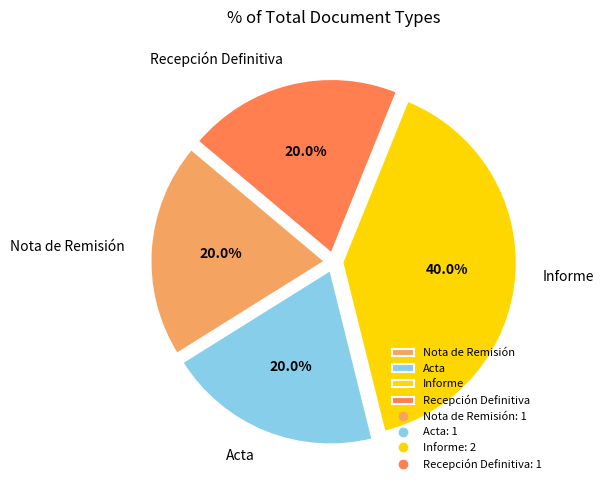

What is the largest slice in the pie chart?

Informe